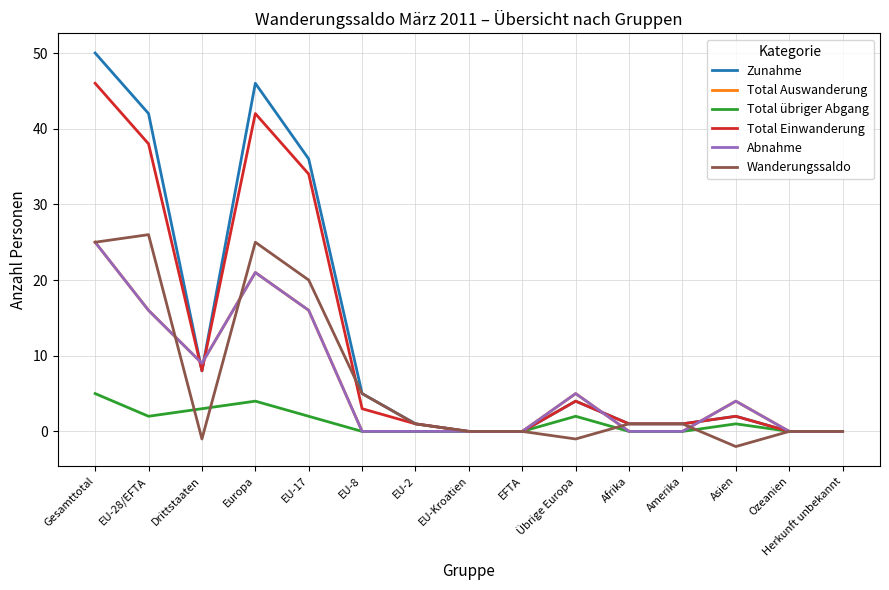

Which category has the highest value in the Wanderungssaldo series?

EU-28/EFTA